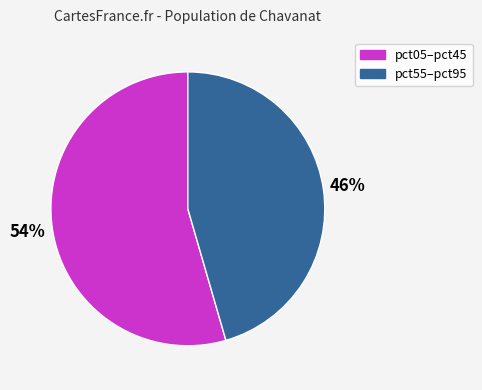

Count the number of slices in the pie.

2